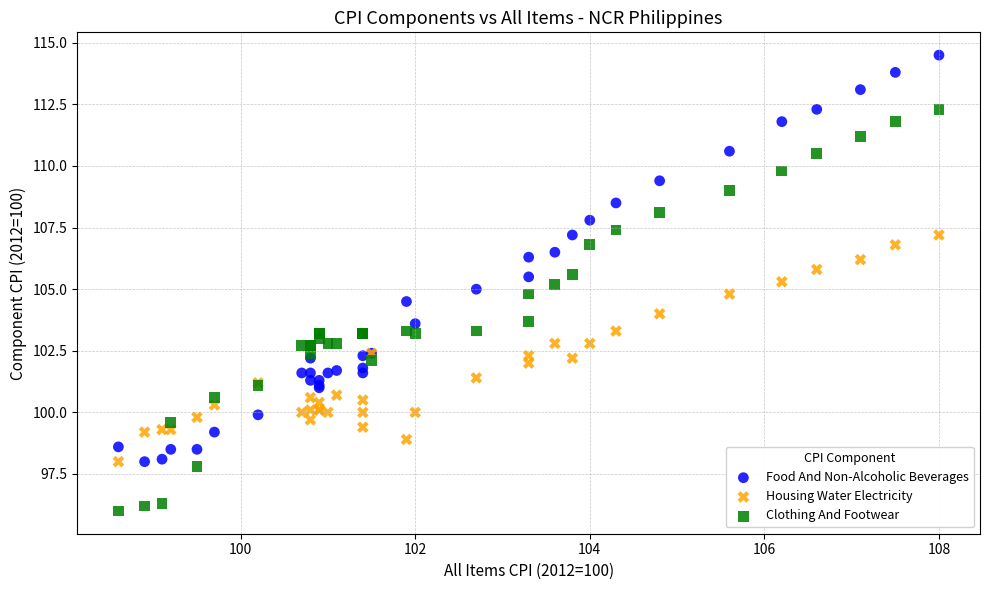

Which series contains the highest Y value?

Food And Non-Alcoholic Beverages